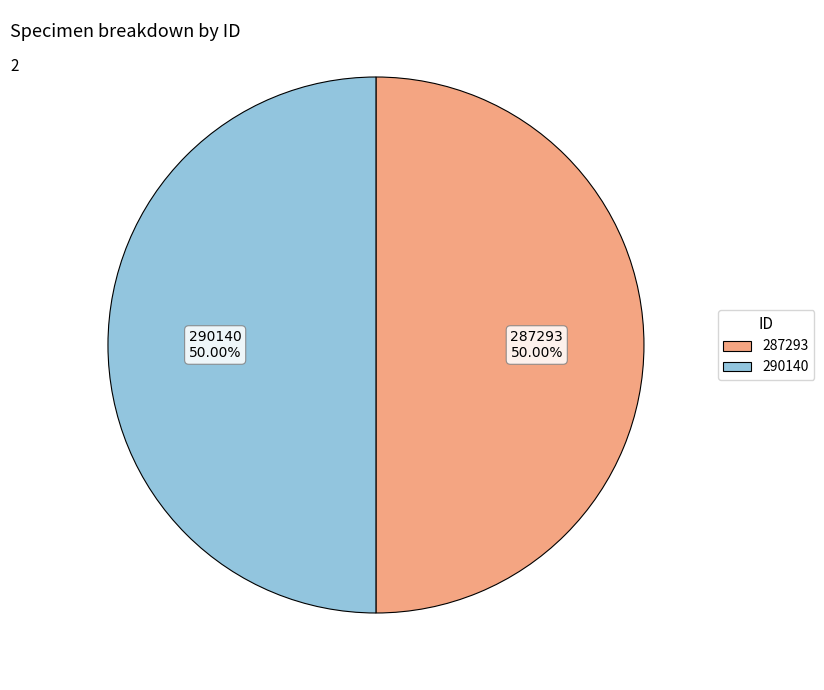

Combined, do 290140 and 287293 account for over 50%?

Yes